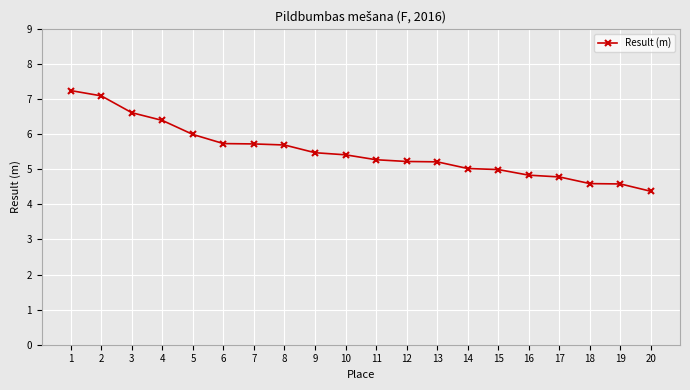

How many series are shown in this chart?

1